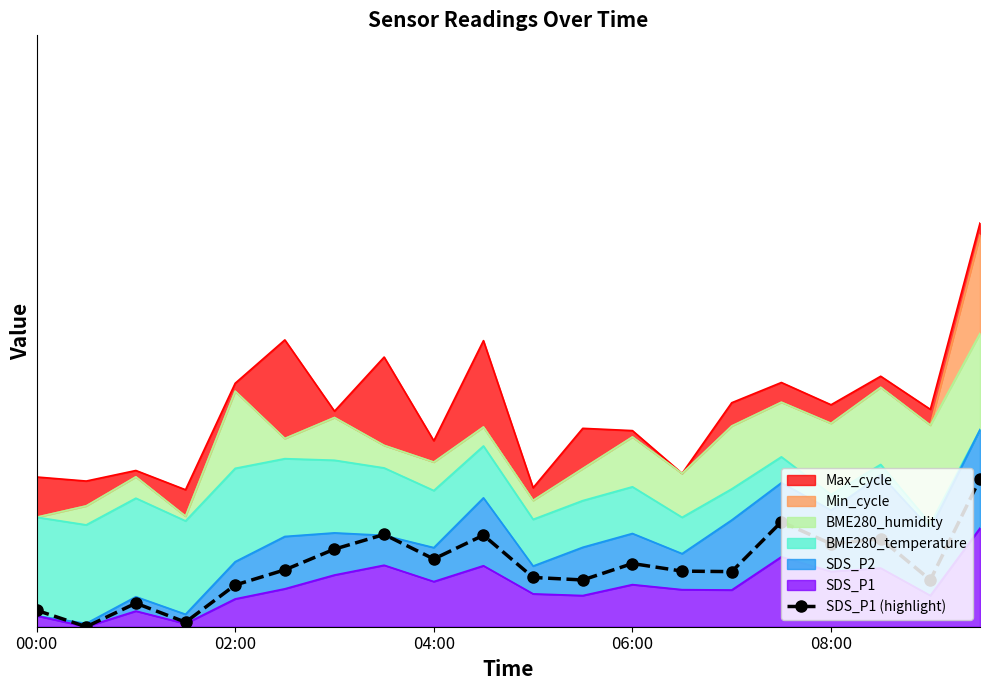

What is the difference between the maximum and minimum values?

0.2